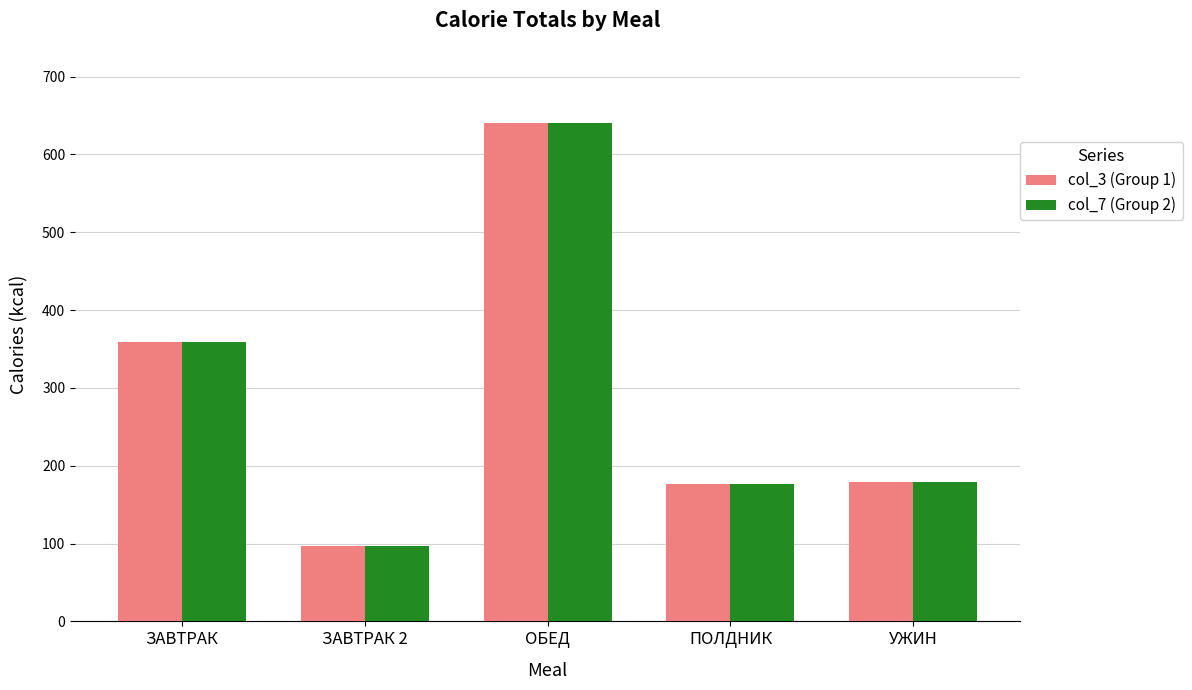

True or false: col_3 (Group 1) has a value of 176.2 at ПОЛДНИК.

True